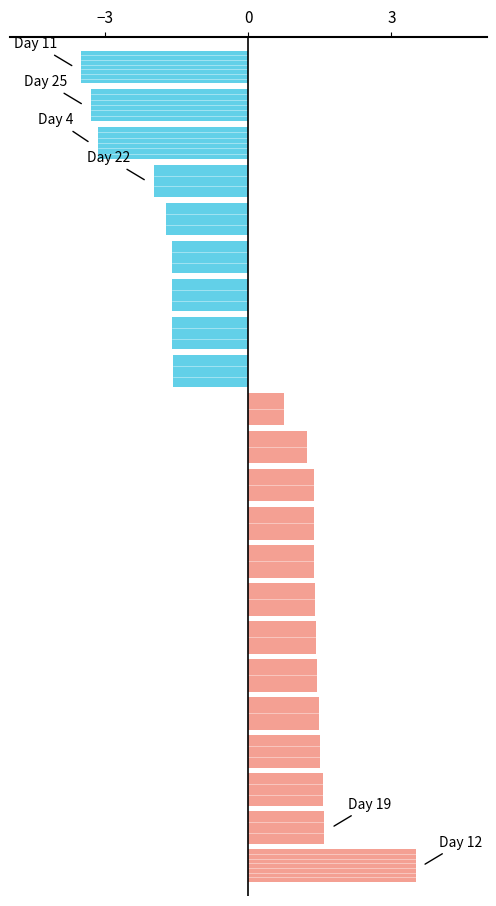

What is the difference between the maximum and minimum values?

7.0